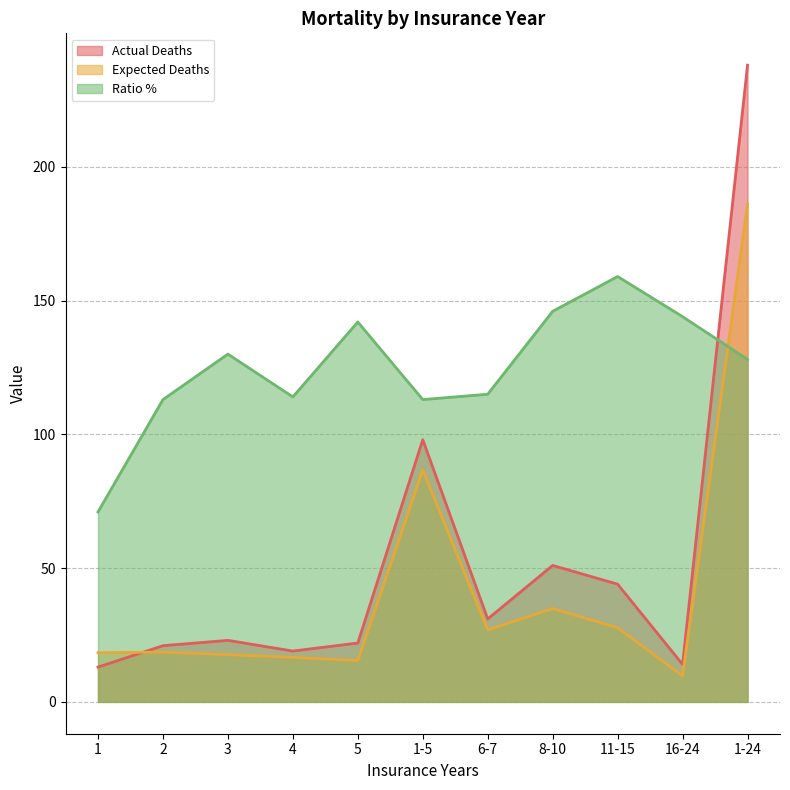

How many times do Actual Deaths and Expected Deaths cross each other?

1